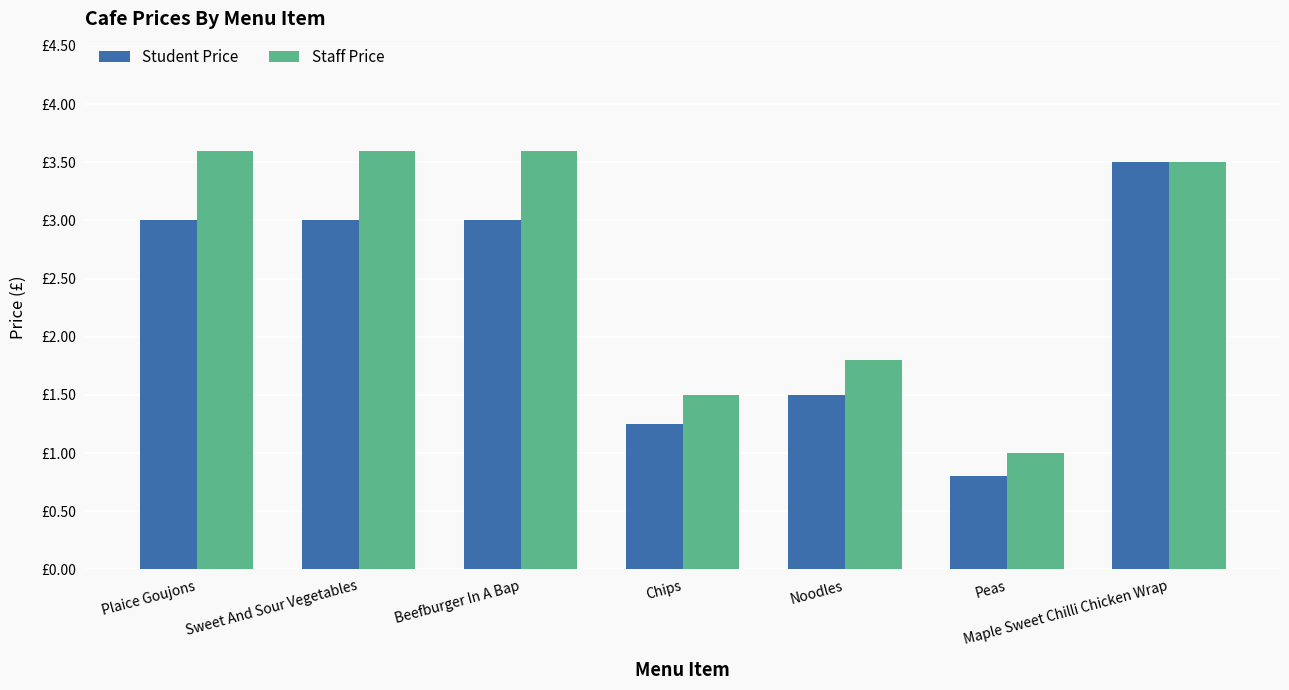

Is the value of Staff Price at Maple Sweet Chilli Chicken Wrap greater than the value of Student Price at Noodles?

Yes